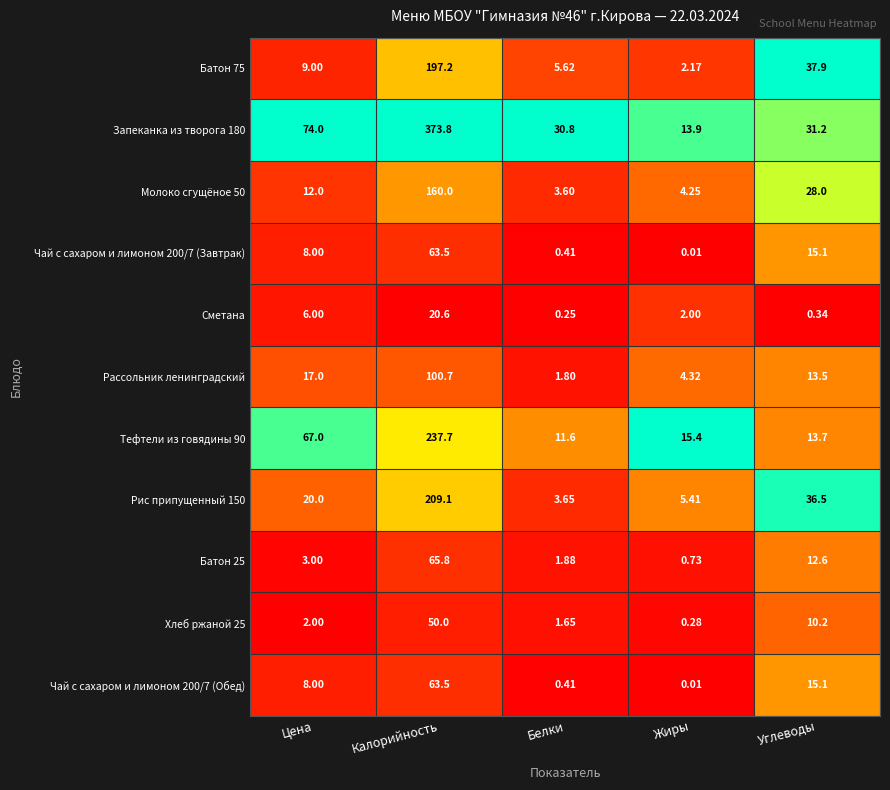

At which label does Батон 75 reach its minimum?

Жиры